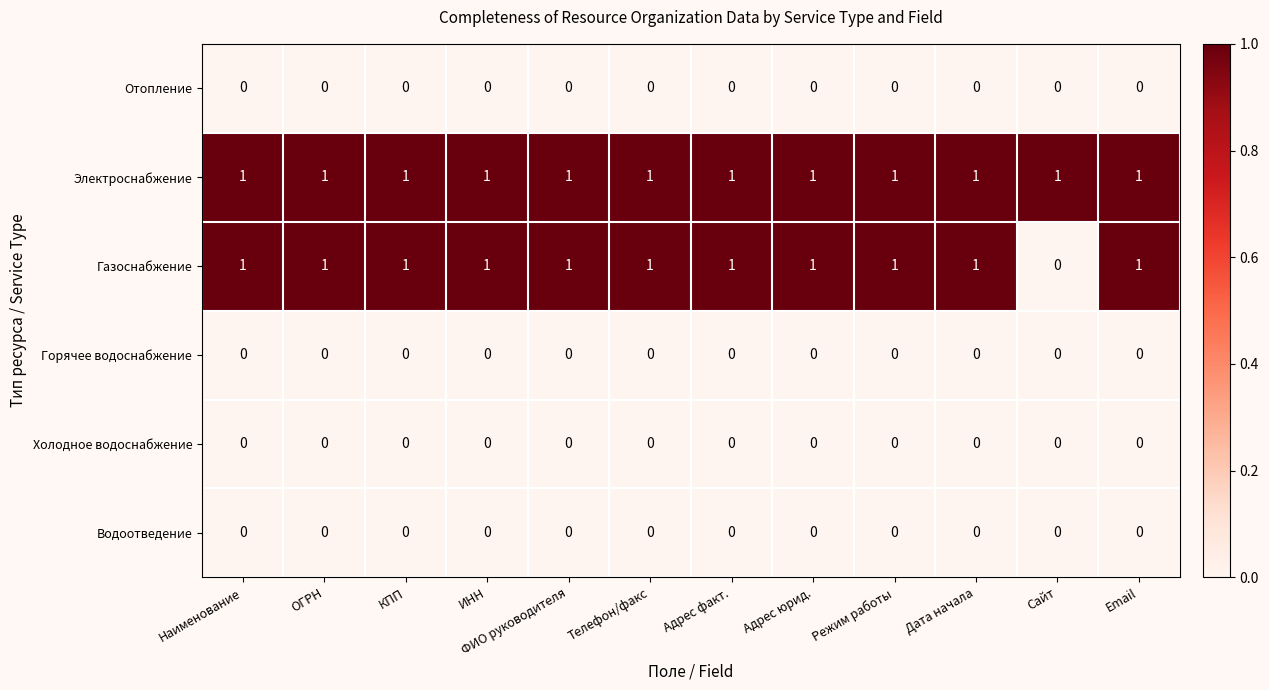

At how many categories does at least one series exceed 0?

12